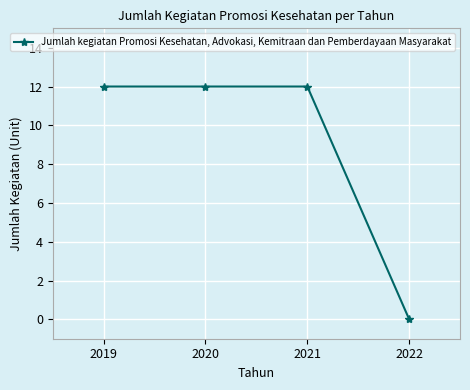

What is the change in value from 2020 to 2022?

-12